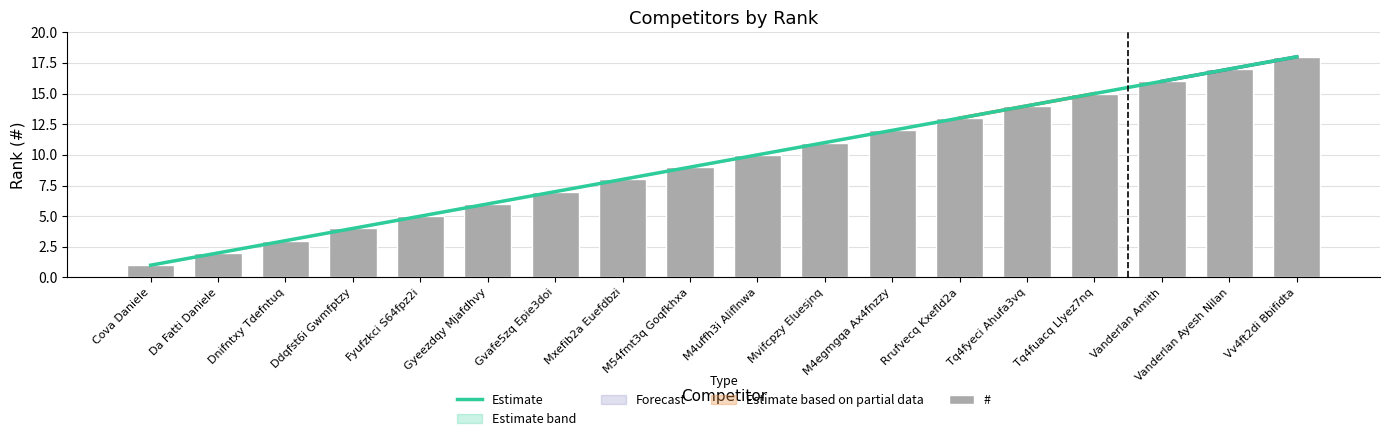

List the labels in order of # value, smallest first.

Cova Daniele, Da Fatti Daniele, Dnifntxy Tdefntuq, Ddqfst6i Gwmfptzy, Fyufzkci S64fpz2i, Gyeezdqy Mjafdhvy, Gvafe5zq Epie3doi, Mxefib2a Euefdbzi, M54fmt3q Goqfkhxa, M4uffh3i Aliflnwa, Mvifcpzy Eluesjnq, M4egmgqa Ax4fnzzy, Rrufvecq Kxefld2a, Tq4fyeci Ahufa3vq, Tq4fuacq Llyez7nq, Vanderlan Amith, Vanderlan Ayesh Nilan, Vv4ft2di Bbifidta